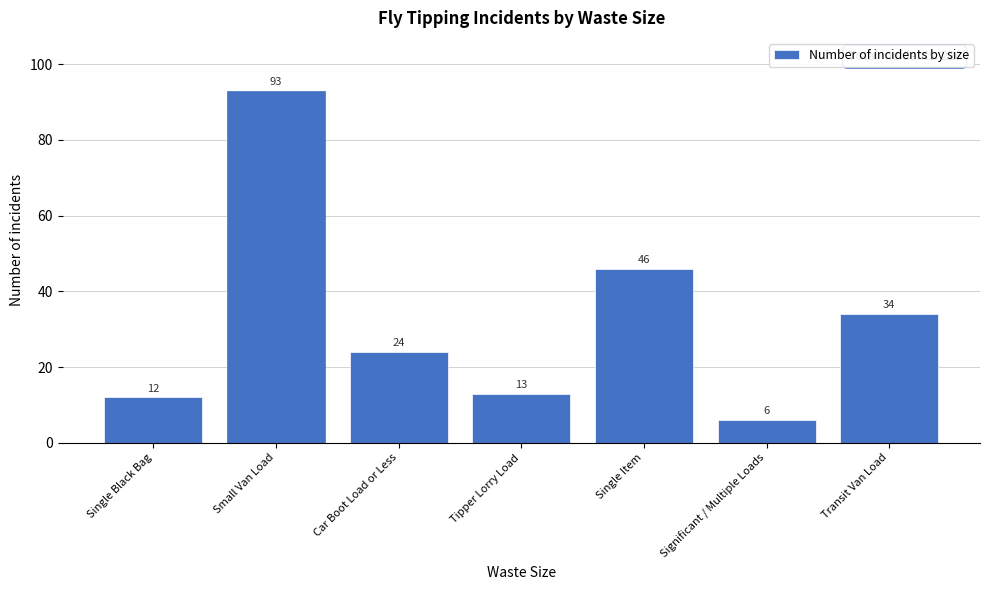

Reading left to right, extract all data points from this chart.

12	93	24	13	46	6	34